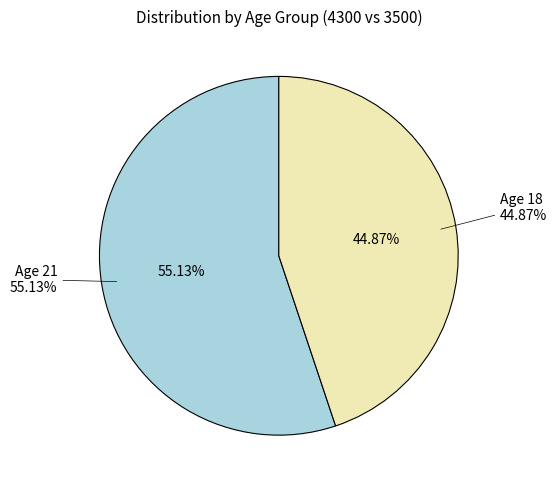

Which category has the smallest portion of the pie?

18